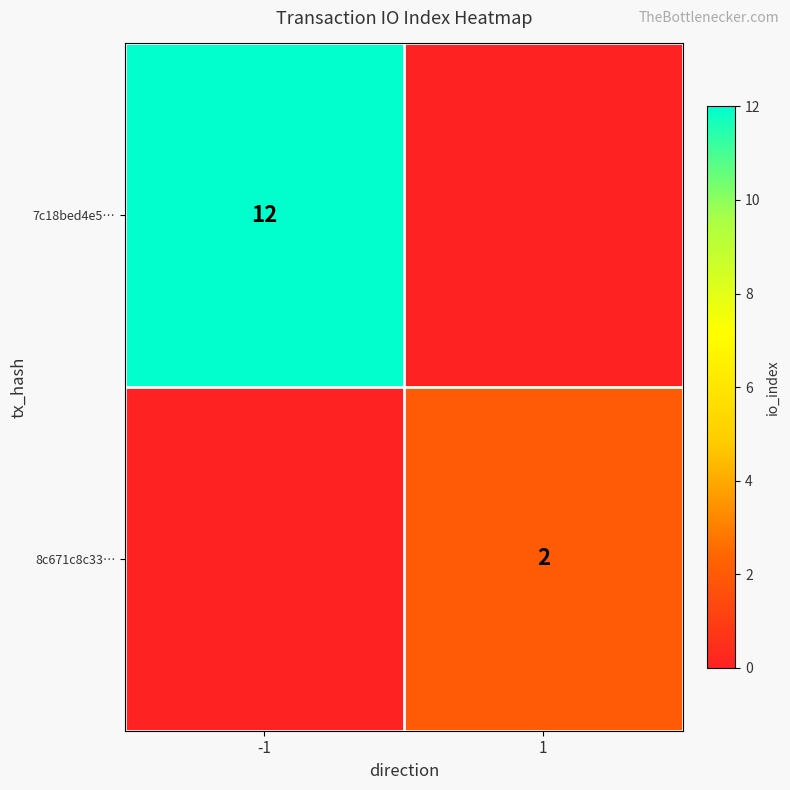

Is the value of 8c671c8c33… at 1 greater than the value of 7c18bed4e5… at -1?

No